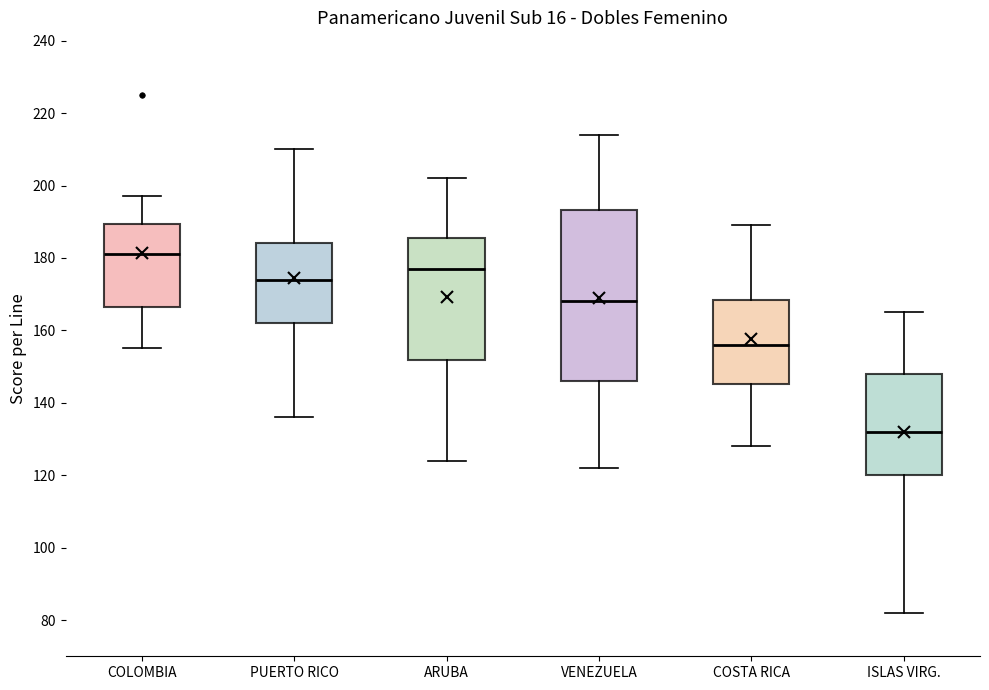

Which box is the tallest, from its lower edge to its upper edge?

VENEZUELA